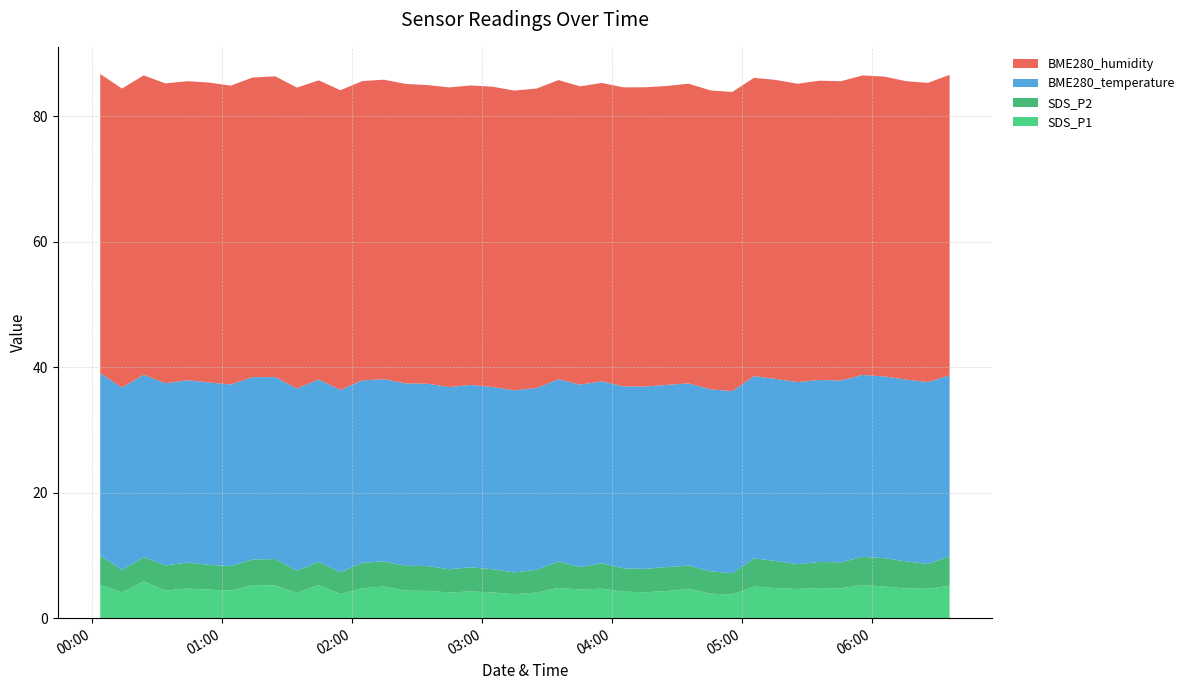

Reading left to right, extract all data points from this chart.

SDS_P1: 2023/08/20 00:03:36=5.3	2023/08/20 00:13:38=4.1	2023/08/20 00:23:40=5.8	2023/08/20 00:33:45=4.4	2023/08/20 00:43:46=4.7	2023/08/20 00:53:48=4.5	2023/08/20 01:03:49=4.4	2023/08/20 01:13:54=5.3	2023/08/20 01:24:23=5.2	2023/08/20 01:34:25=4.0	2023/08/20 01:44:26=5.3	2023/08/20 01:54:30=3.9	2023/08/20 02:04:33=4.8	2023/08/20 02:14:35=5.0	2023/08/20 02:24:37=4.4	2023/08/20 02:34:38=4.3	2023/08/20 02:44:40=4.1	2023/08/20 02:54:41=4.2	2023/08/20 03:04:42=4.1	2023/08/20 03:14:44=3.8	2023/08/20 03:25:05=4.1	2023/08/20 03:35:07=4.8	2023/08/20 03:45:09=4.6	2023/08/20 03:55:10=4.7	2023/08/20 04:05:12=4.2	2023/08/20 04:15:13=4.1	2023/08/20 04:25:15=4.3	2023/08/20 04:35:16=4.7	2023/08/20 04:45:20=3.9	2023/08/20 04:55:22=3.8	2023/08/20 05:05:24=5.0	2023/08/20 05:15:26=4.8	2023/08/20 05:25:30=4.7	2023/08/20 05:35:31=4.8	2023/08/20 05:45:33=4.8	2023/08/20 05:55:34=5.3	2023/08/20 06:05:35=5.0	2023/08/20 06:15:39=4.7	2023/08/20 06:25:41=4.7	2023/08/20 06:35:42=5.2
SDS_P2: 2023/08/20 00:03:36=4.6	2023/08/20 00:13:38=3.6	2023/08/20 00:23:40=3.9	2023/08/20 00:33:45=4.0	2023/08/20 00:43:46=4.2	2023/08/20 00:53:48=4.0	2023/08/20 01:03:49=3.9	2023/08/20 01:13:54=4.1	2023/08/20 01:24:23=4.2	2023/08/20 01:34:25=3.5	2023/08/20 01:44:26=3.7	2023/08/20 01:54:30=3.5	2023/08/20 02:04:33=4.1	2023/08/20 02:14:35=4.0	2023/08/20 02:24:37=4.0	2023/08/20 02:34:38=4.0	2023/08/20 02:44:40=3.7	2023/08/20 02:54:41=3.9	2023/08/20 03:04:42=3.7	2023/08/20 03:14:44=3.5	2023/08/20 03:25:05=3.6	2023/08/20 03:35:07=4.2	2023/08/20 03:45:09=3.6	2023/08/20 03:55:10=4.0	2023/08/20 04:05:12=3.7	2023/08/20 04:15:13=3.7	2023/08/20 04:25:15=3.8	2023/08/20 04:35:16=3.7	2023/08/20 04:45:20=3.5	2023/08/20 04:55:22=3.4	2023/08/20 05:05:24=4.5	2023/08/20 05:15:26=4.3	2023/08/20 05:25:30=4.0	2023/08/20 05:35:31=4.2	2023/08/20 05:45:33=4.2	2023/08/20 05:55:34=4.5	2023/08/20 06:05:35=4.5	2023/08/20 06:15:39=4.3	2023/08/20 06:25:41=4.0	2023/08/20 06:35:42=4.7
BME280_temperature: 2023/08/20 00:03:36=29.1	2023/08/20 00:13:38=29.1	2023/08/20 00:23:40=29.0	2023/08/20 00:33:45=29.0	2023/08/20 00:43:46=29.0	2023/08/20 00:53:48=29.1	2023/08/20 01:03:49=28.9	2023/08/20 01:13:54=29.1	2023/08/20 01:24:23=29.0	2023/08/20 01:34:25=29.0	2023/08/20 01:44:26=29.1	2023/08/20 01:54:30=29.1	2023/08/20 02:04:33=29.0	2023/08/20 02:14:35=29.0	2023/08/20 02:24:37=29.1	2023/08/20 02:34:38=29.1	2023/08/20 02:44:40=29.0	2023/08/20 02:54:41=29.1	2023/08/20 03:04:42=29.0	2023/08/20 03:14:44=29.0	2023/08/20 03:25:05=29.0	2023/08/20 03:35:07=29.0	2023/08/20 03:45:09=29.1	2023/08/20 03:55:10=29.0	2023/08/20 04:05:12=29.0	2023/08/20 04:15:13=29.1	2023/08/20 04:25:15=29.0	2023/08/20 04:35:16=29.0	2023/08/20 04:45:20=29.0	2023/08/20 04:55:22=29.0	2023/08/20 05:05:24=29.0	2023/08/20 05:15:26=29.0	2023/08/20 05:25:30=29.0	2023/08/20 05:35:31=29.0	2023/08/20 05:45:33=29.0	2023/08/20 05:55:34=29.0	2023/08/20 06:05:35=28.9	2023/08/20 06:15:39=29.0	2023/08/20 06:25:41=29.0	2023/08/20 06:35:42=28.8
BME280_humidity: 2023/08/20 00:03:36=47.7	2023/08/20 00:13:38=47.6	2023/08/20 00:23:40=47.7	2023/08/20 00:33:45=47.8	2023/08/20 00:43:46=47.6	2023/08/20 00:53:48=47.8	2023/08/20 01:03:49=47.6	2023/08/20 01:13:54=47.7	2023/08/20 01:24:23=47.9	2023/08/20 01:34:25=47.9	2023/08/20 01:44:26=47.6	2023/08/20 01:54:30=47.8	2023/08/20 02:04:33=47.7	2023/08/20 02:14:35=47.7	2023/08/20 02:24:37=47.7	2023/08/20 02:34:38=47.6	2023/08/20 02:44:40=47.7	2023/08/20 02:54:41=47.7	2023/08/20 03:04:42=47.8	2023/08/20 03:14:44=47.8	2023/08/20 03:25:05=47.7	2023/08/20 03:35:07=47.7	2023/08/20 03:45:09=47.5	2023/08/20 03:55:10=47.5	2023/08/20 04:05:12=47.6	2023/08/20 04:15:13=47.7	2023/08/20 04:25:15=47.6	2023/08/20 04:35:16=47.8	2023/08/20 04:45:20=47.6	2023/08/20 04:55:22=47.7	2023/08/20 05:05:24=47.5	2023/08/20 05:15:26=47.6	2023/08/20 05:25:30=47.5	2023/08/20 05:35:31=47.7	2023/08/20 05:45:33=47.7	2023/08/20 05:55:34=47.7	2023/08/20 06:05:35=47.8	2023/08/20 06:15:39=47.5	2023/08/20 06:25:41=47.7	2023/08/20 06:35:42=47.9